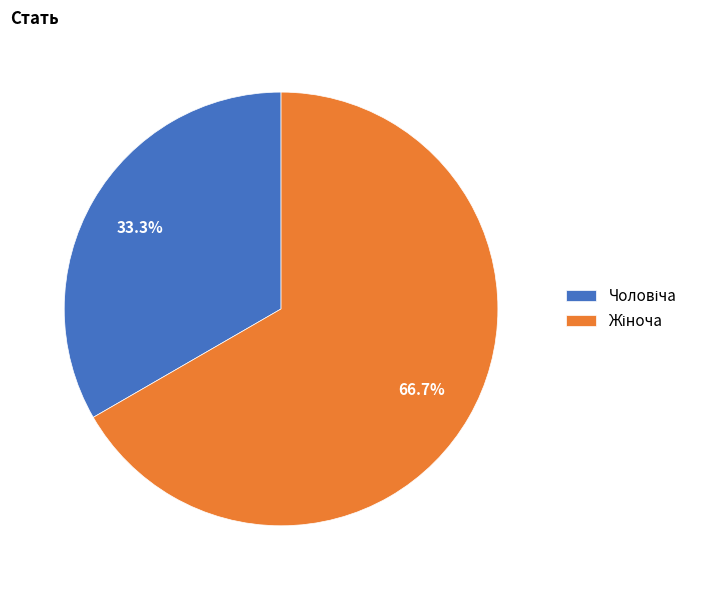

Does any single category account for the majority?

Yes